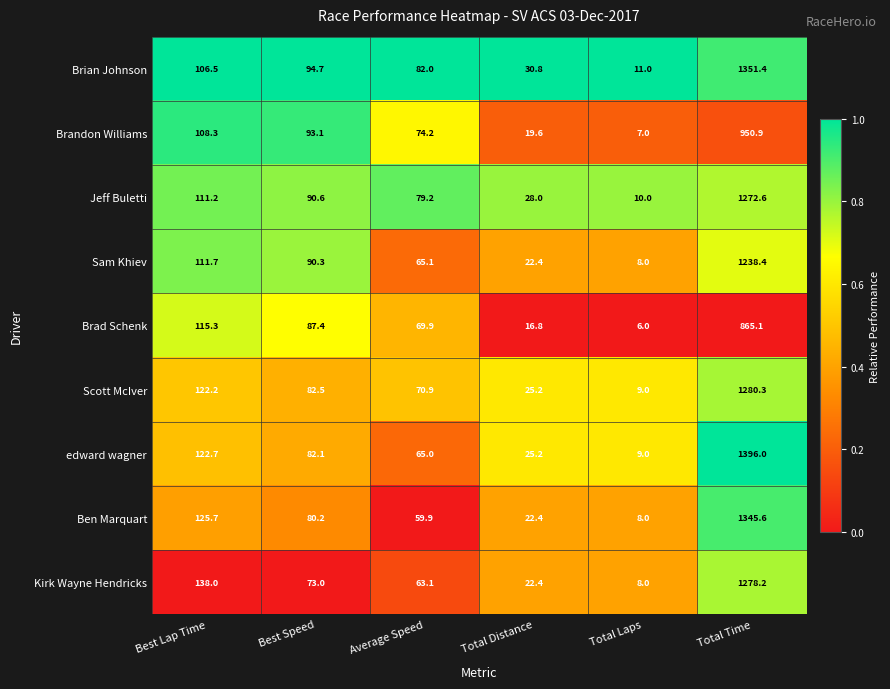

What value does the Ben Marquart series have at Average Speed?

59.9